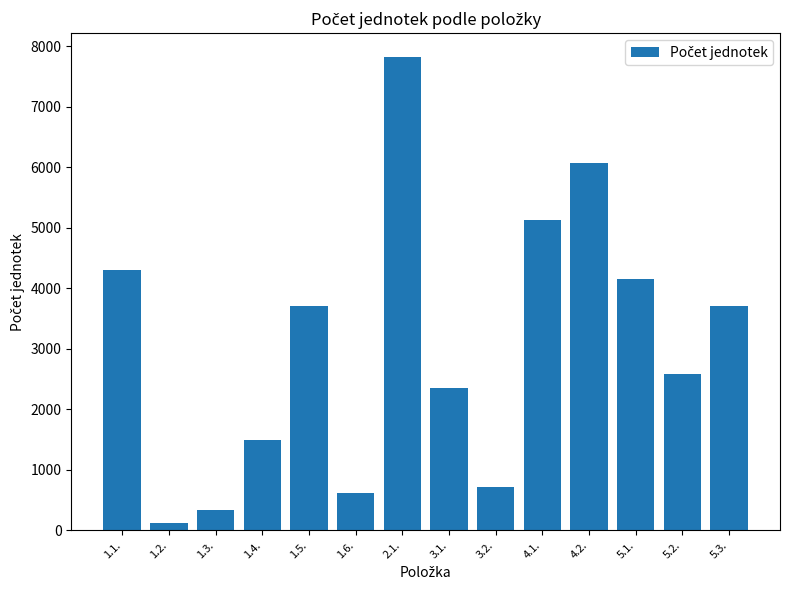

What is the minimum value shown in the chart?

121